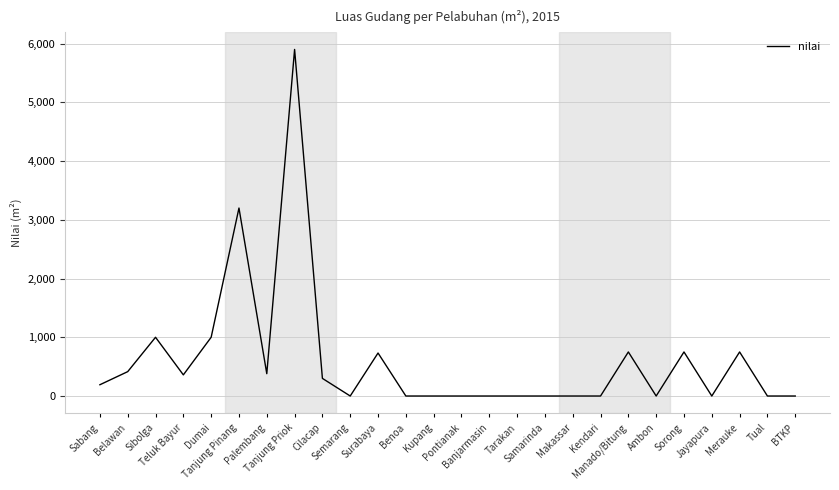

What is the difference between the maximum and minimum values?

5900